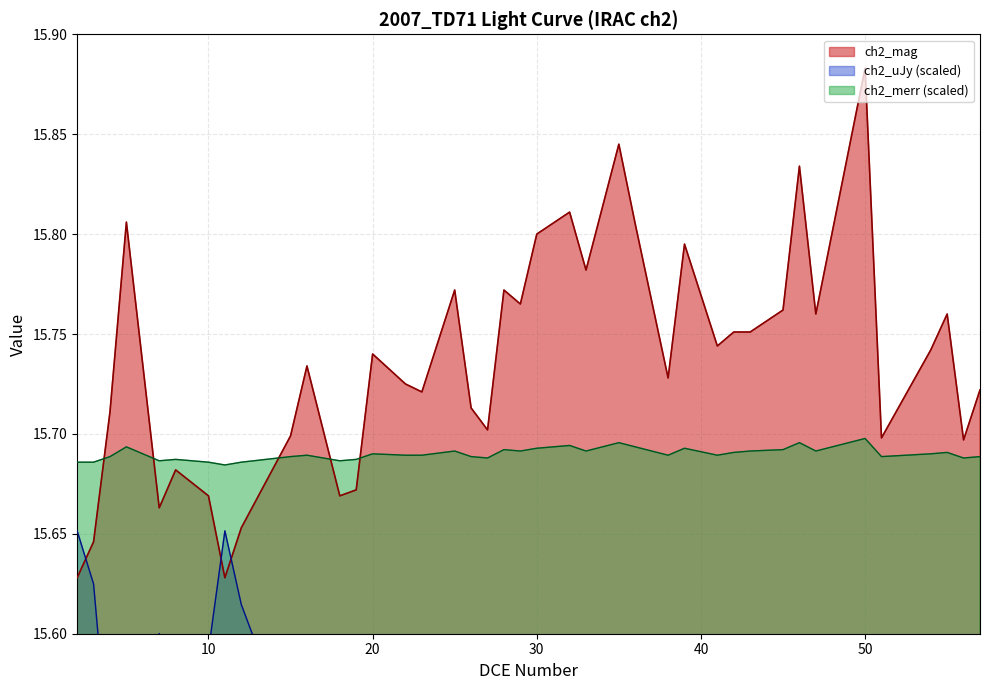

How many interior local peaks does the ch2_mag series have?

12